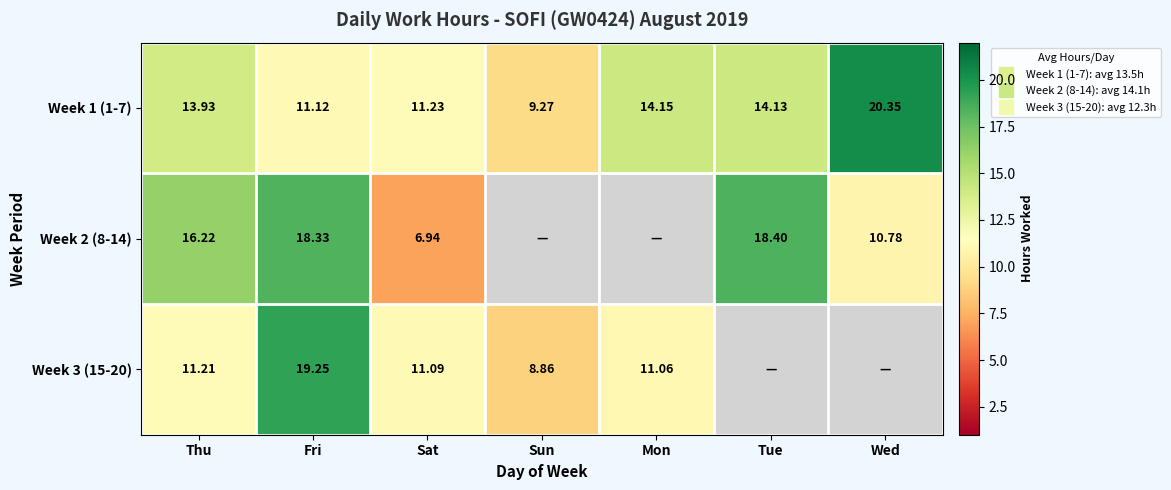

Which category has the lowest value across all series?

Sun